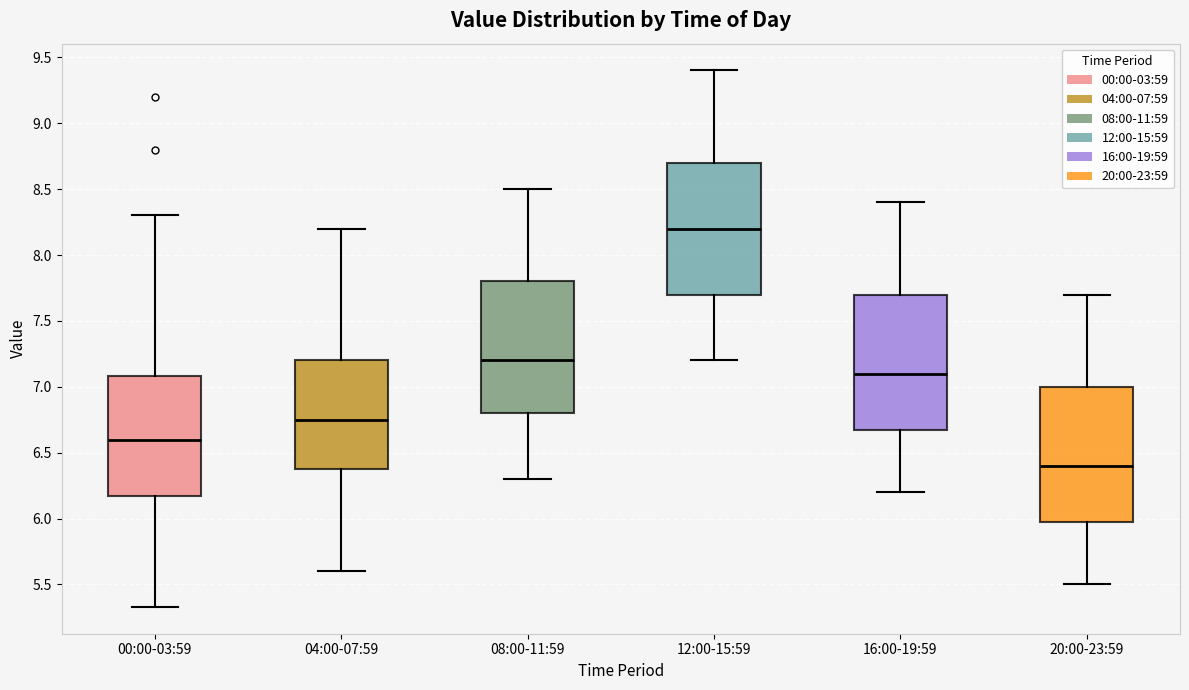

Where is the upper edge of the box for 12:00-15:59 on the y-axis? The values are not printed on the chart, so give them approximately, as read against the axis.

8.70